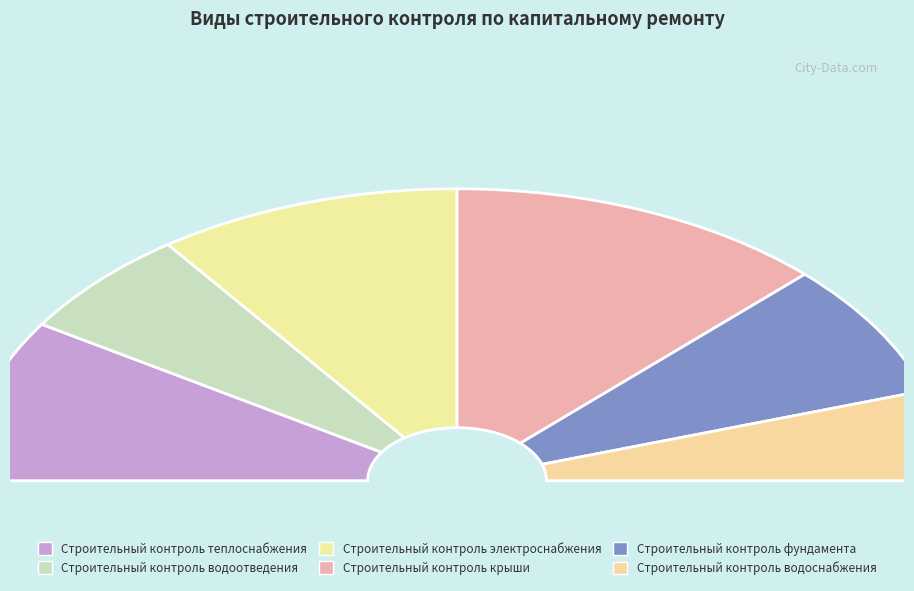

The Строительный контроль водоснабжения slice represents 10% of the pie. True or false?

True